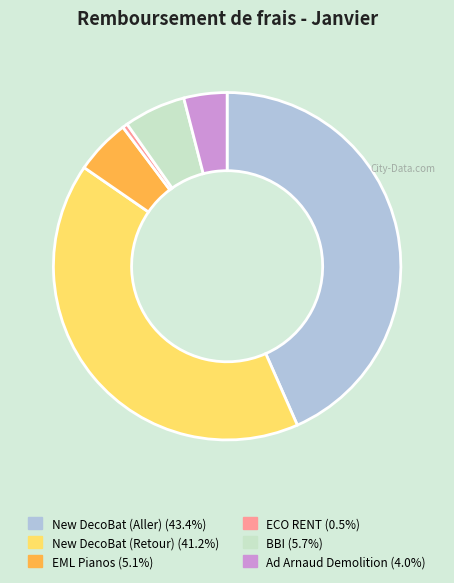

Between New DecoBat (Retour) and Ad Arnaud Demolition, which is larger?

New DecoBat (Retour)